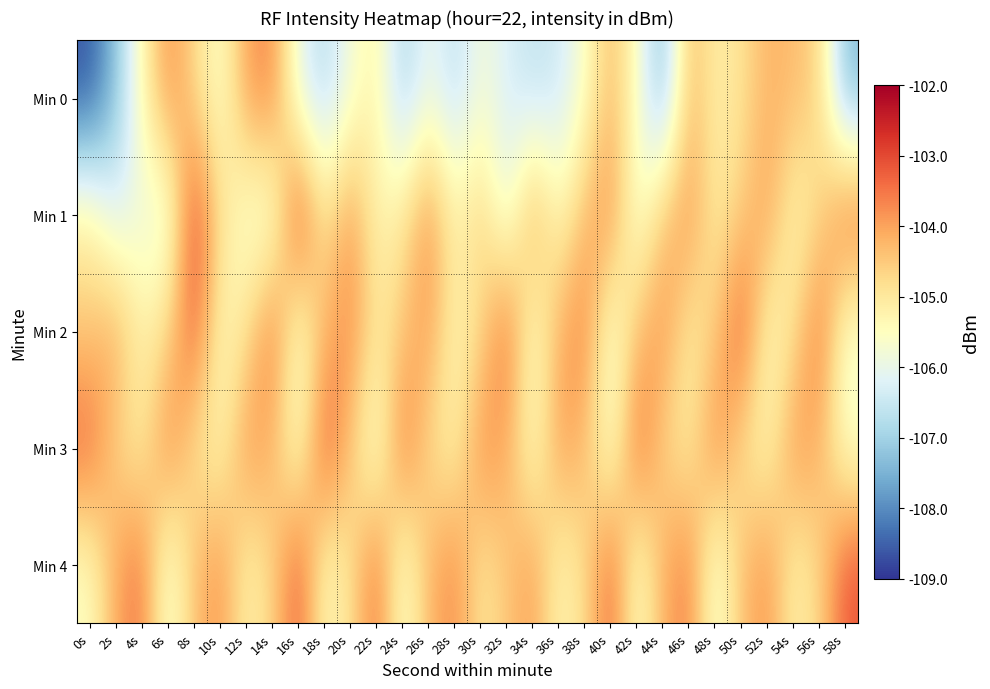

Which has a higher value, 16s or 40s?

40s